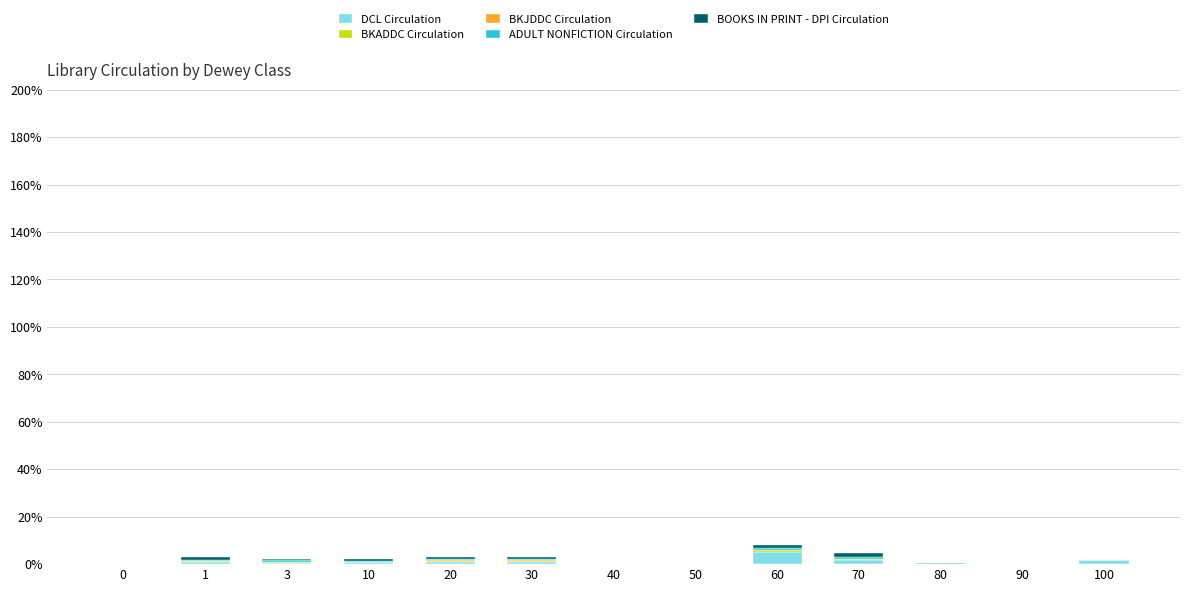

True or false: DCL Circulation has a value of 1.0 at 30.

True